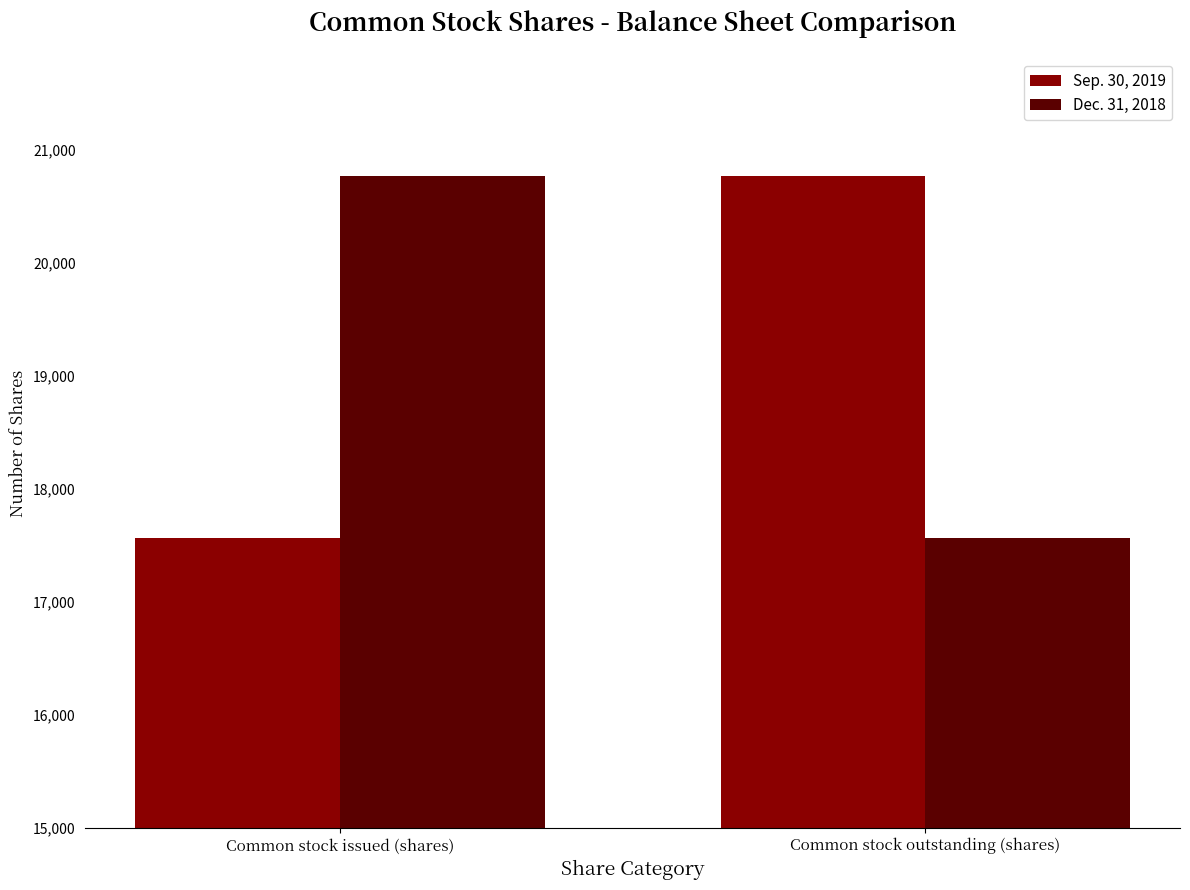

Is the value of Dec. 31, 2018 at Common stock issued (shares) greater than the value of Sep. 30, 2019 at Common stock issued (shares)?

Yes